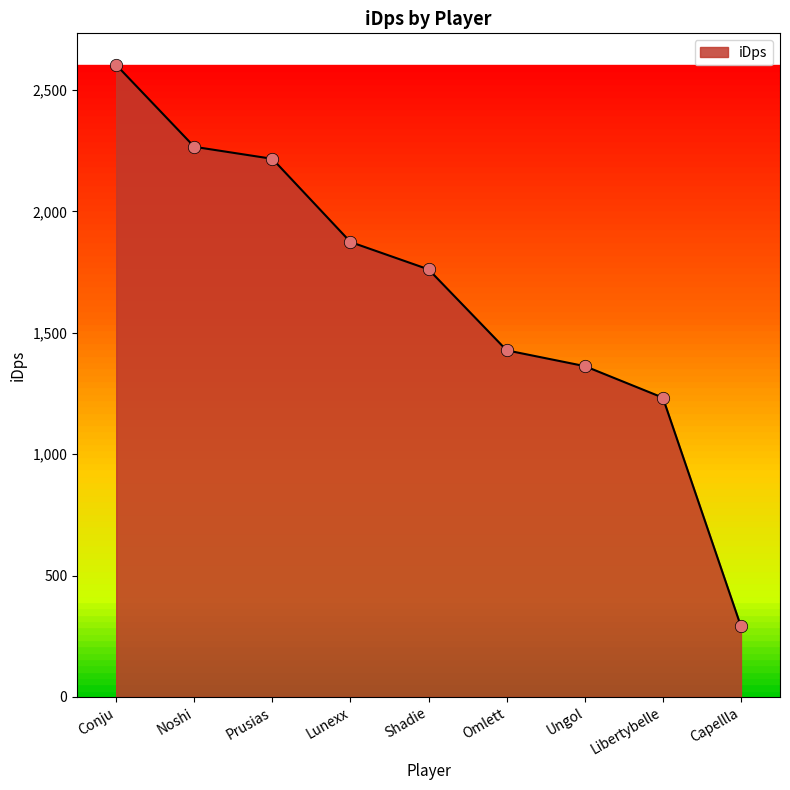

Which has a higher value, Shadie or Omlett?

Shadie